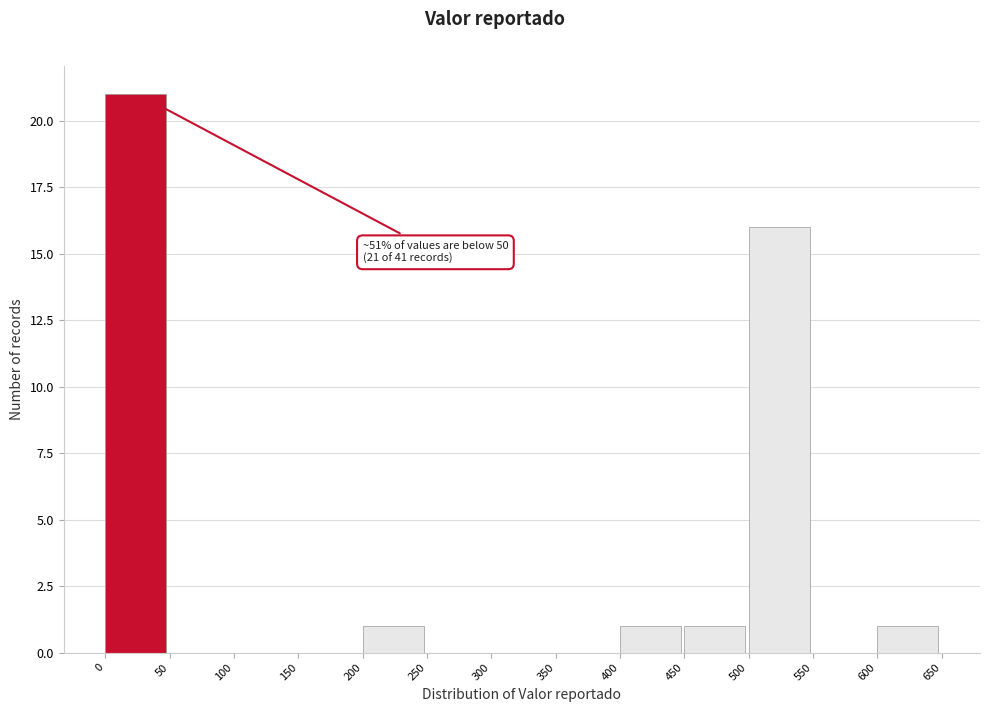

Over which range of the x-axis is the bar tallest?

0 to 50